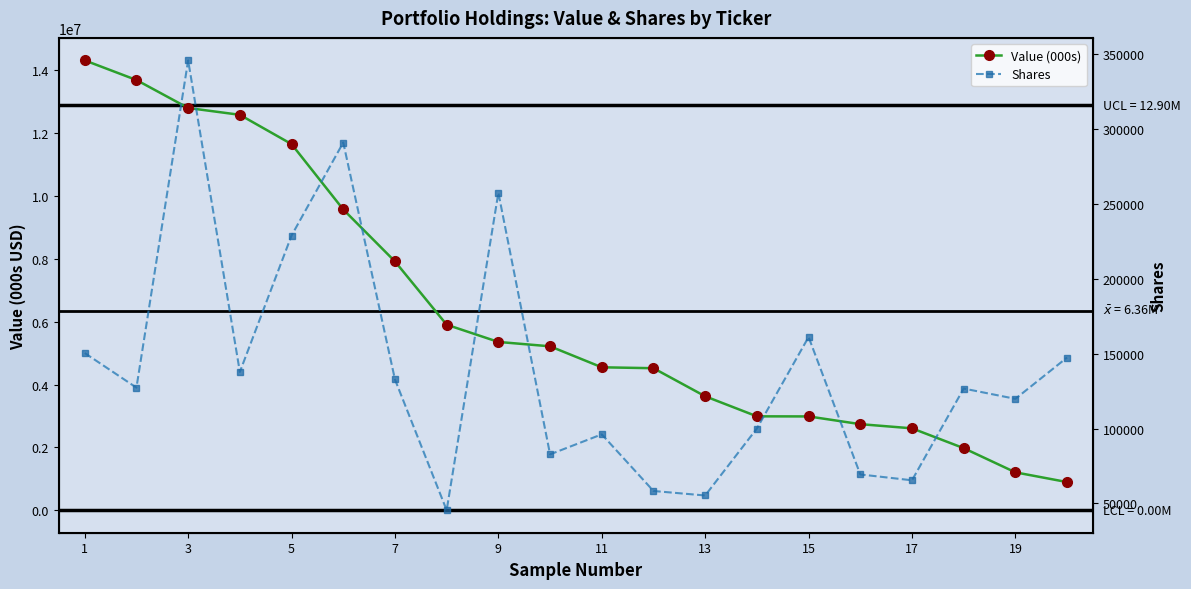

Is the value of Value (000s) at 17 greater than the value of Shares at 7?

Yes